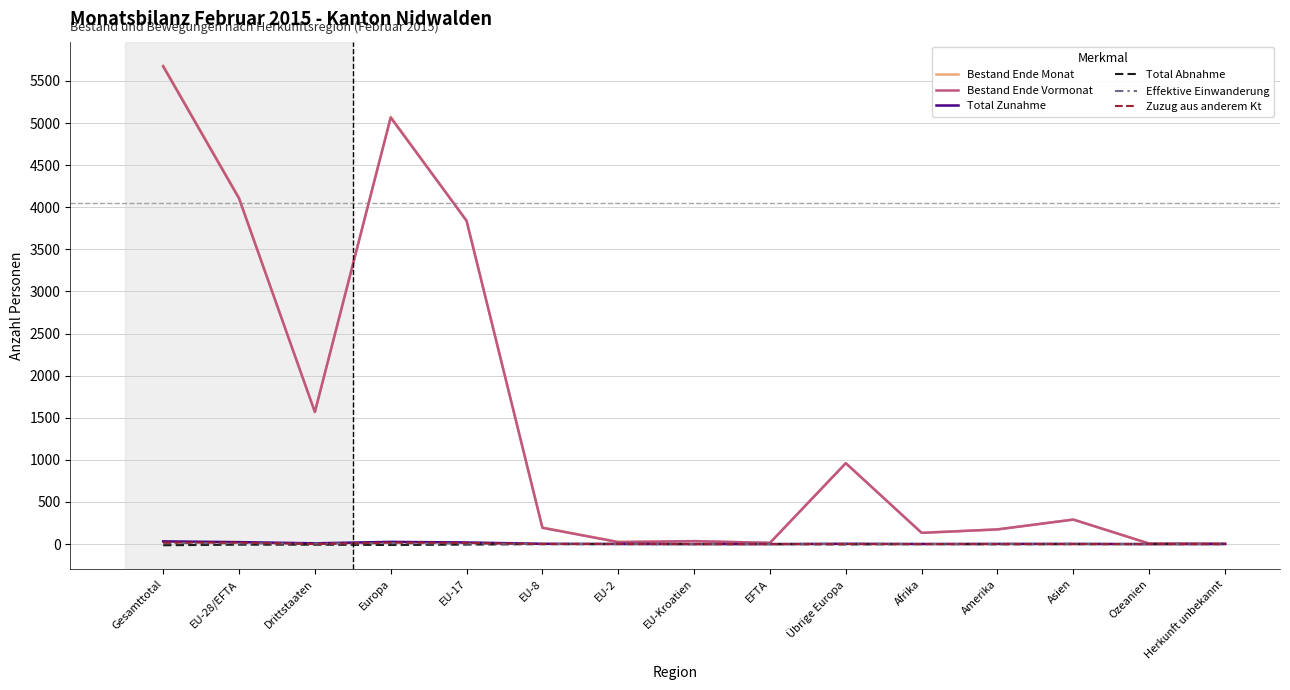

At which label is Bestand Ende Monat closest to 2843?

EU-17